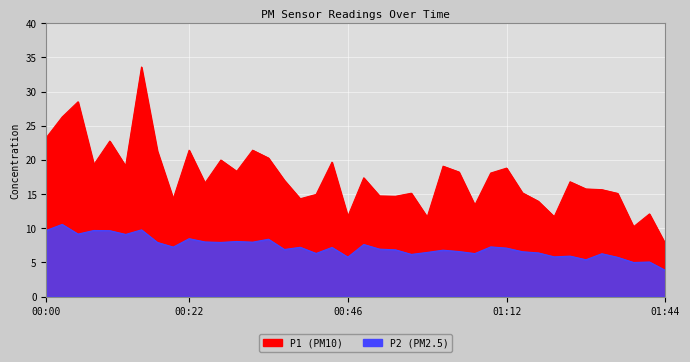

The P1 series shows 33.7 at 00:32. True or false?

False